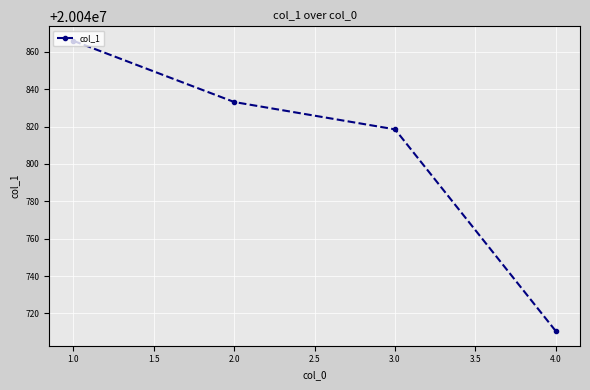

The chart shows a value of 20040710.5 at 4.0. True or false?

True